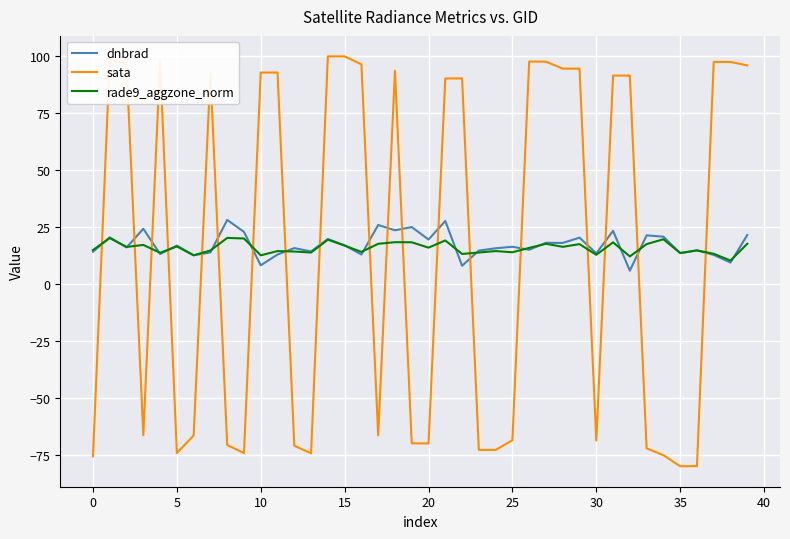

True or false: sata has more than 2 interior local peaks.

True